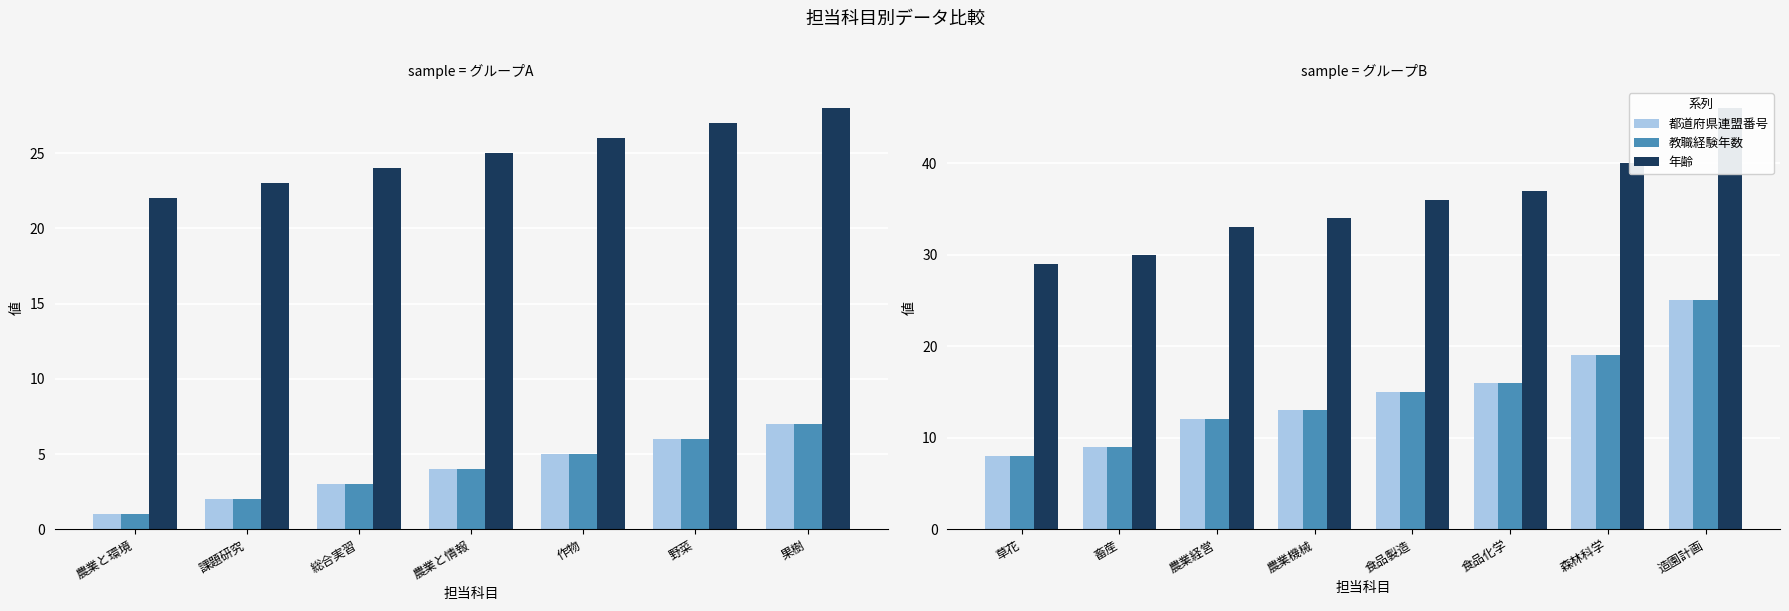

Which series changed the most between 草花 and 畜産?

都道府県連盟番号